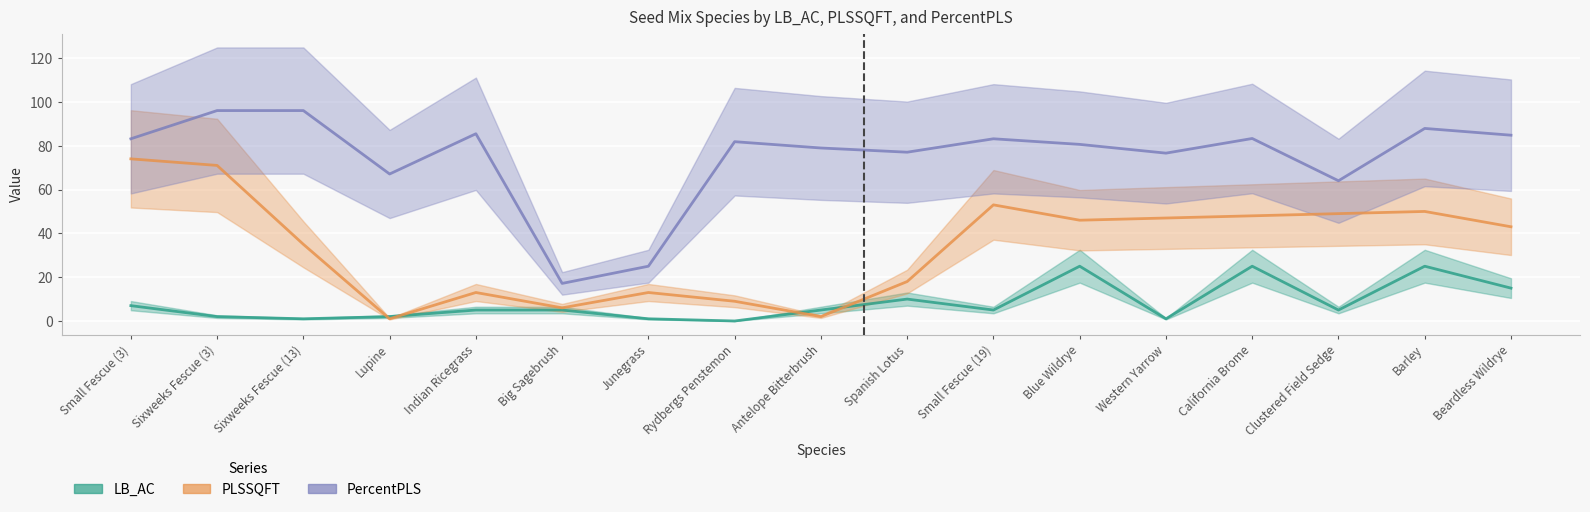

Where is LB_AC nearest to the value 12?

Spanish Lotus